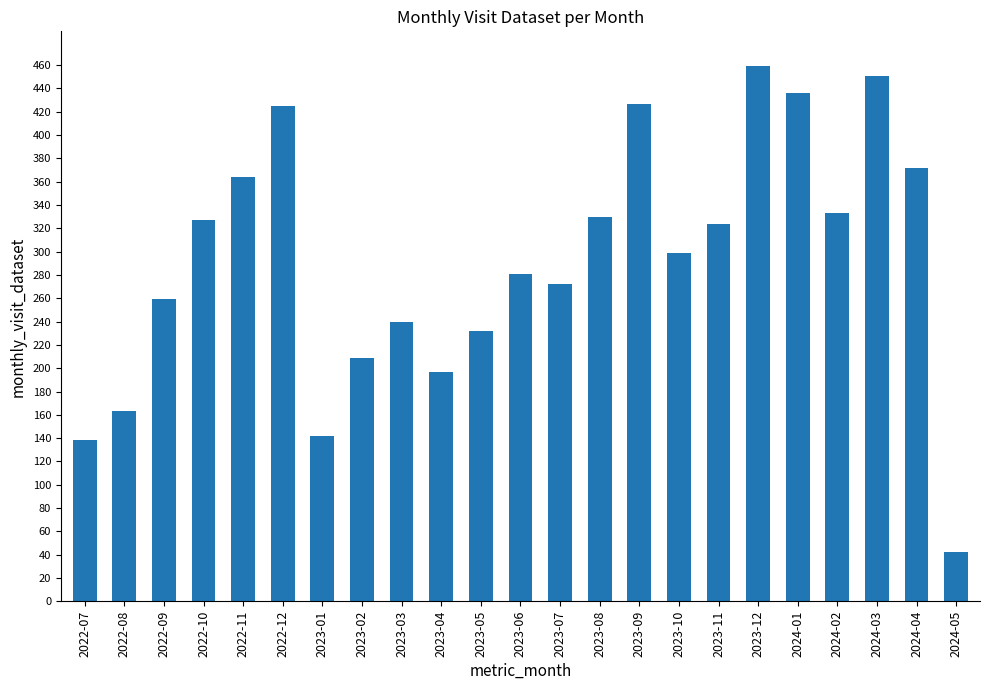

What is the change in value from 2023-05 to 2024-03?

+219